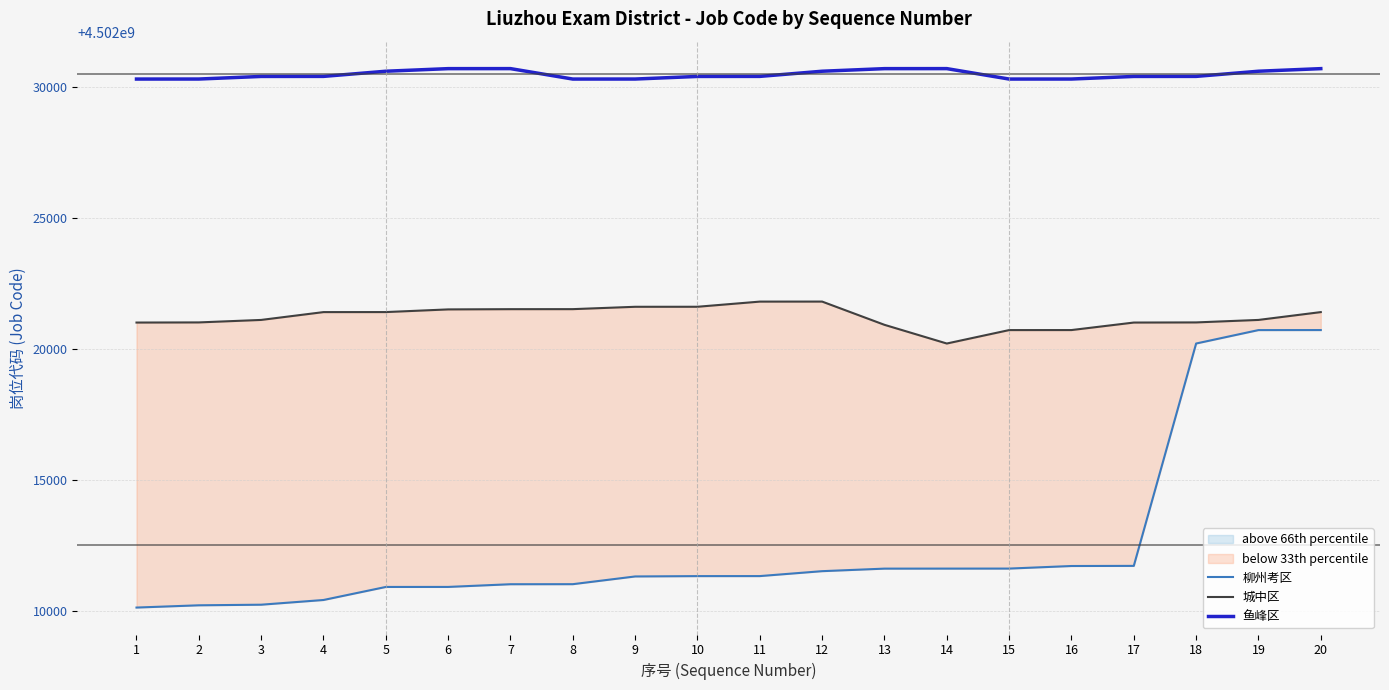

Reading left to right, what are all the values shown in this chart?

柳州考区: 4502010115	4502010201	4502010224	4502010404	4502010902	4502010903	4502011006	4502011008	4502011303	4502011316	4502011317	4502011505	4502011602	4502011603	4502011604	4502011702	4502011707	4502020201	4502020714	4502020715
城中区: 4502021002	4502021007	4502021102	4502021401	4502021402	4502021504	4502021513	4502021514	4502021604	4502021605	4502021802	4502021803	4502020915	4502020201	4502020714	4502020715	4502021002	4502021007	4502021102	4502021401
鱼峰区: 4502030303	4502030304	4502030403	4502030405	4502030602	4502030701	4502030702	4502030303	4502030304	4502030403	4502030405	4502030602	4502030701	4502030702	4502030303	4502030304	4502030403	4502030405	4502030602	4502030701